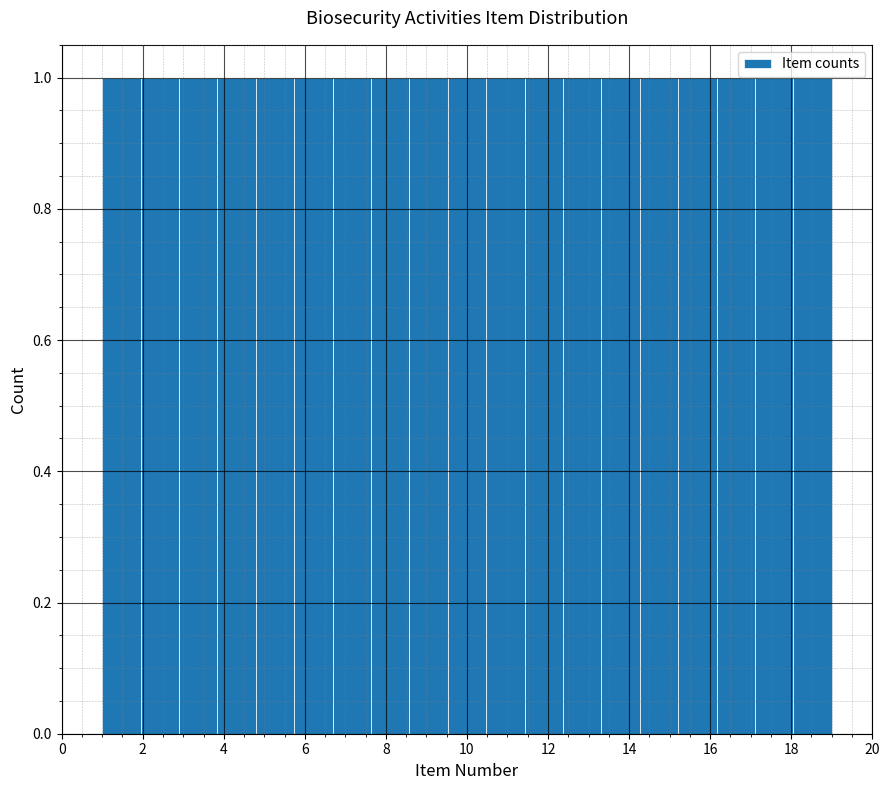

Reading left to right, transcribe this chart: for each bar, give the range it covers on the x-axis and its height. Neither the bar edges nor the heights are printed on the chart, so give them approximately, as read against the axes.

1.0 to 2.0: 1
2.0 to 2.8: 1
2.8 to 3.8: 1
3.8 to 4.8: 1
4.8 to 5.8: 1
5.8 to 6.6: 1
6.6 to 7.6: 1
7.6 to 8.6: 1
8.6 to 9.6: 1
9.6 to 10.4: 1
10.4 to 11.4: 1
11.4 to 12.4: 1
12.4 to 13.4: 1
13.4 to 14.2: 1
14.2 to 15.2: 1
15.2 to 16.2: 1
16.2 to 17.2: 1
17.2 to 18.0: 1
18.0 to 19.0: 1